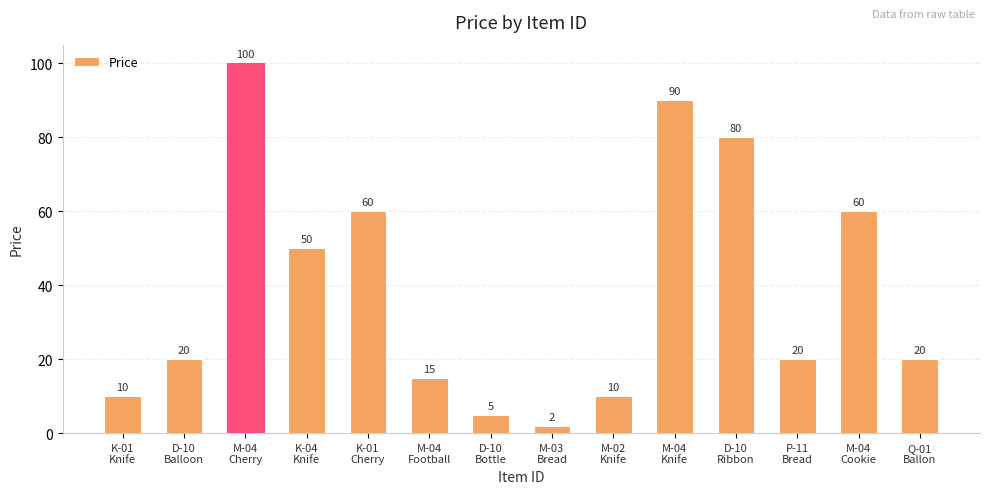

What is the value of the 13th bar from the left?

60